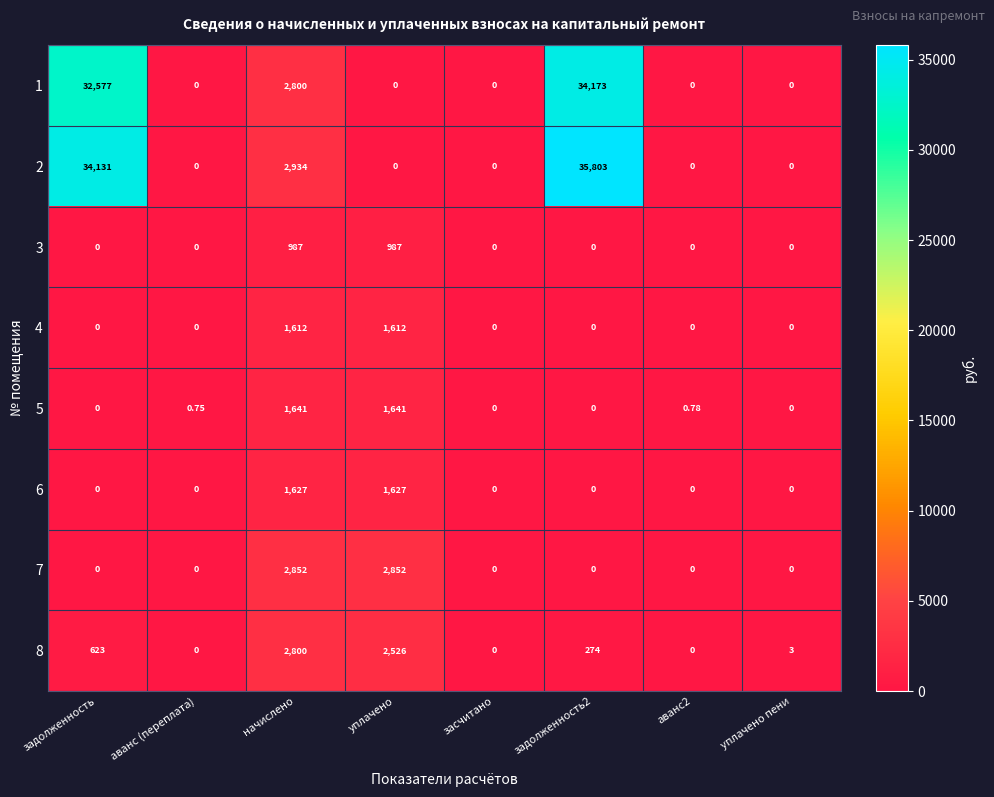

Which series has the largest total across all categories?

2